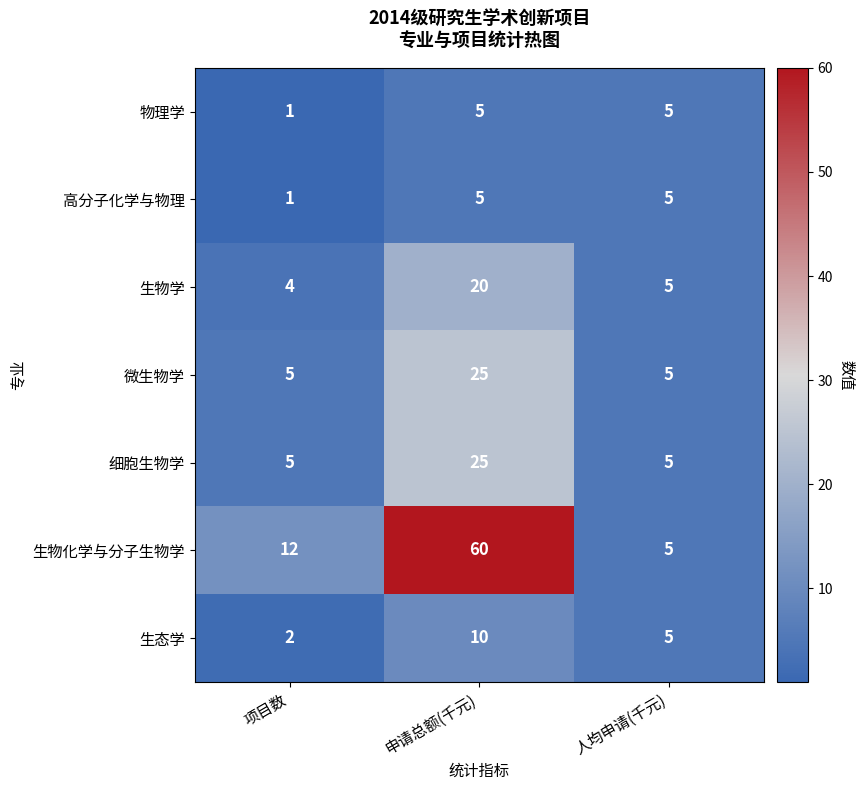

How many categories are shown in the chart?

3